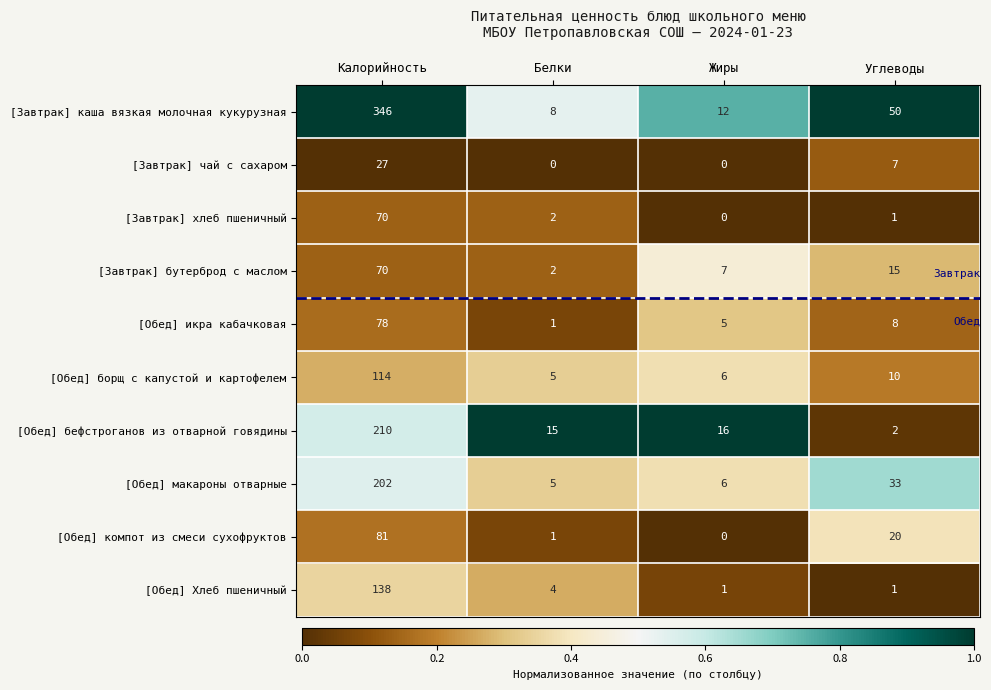

At which category does the chart reach its peak across all series?

Калорийность